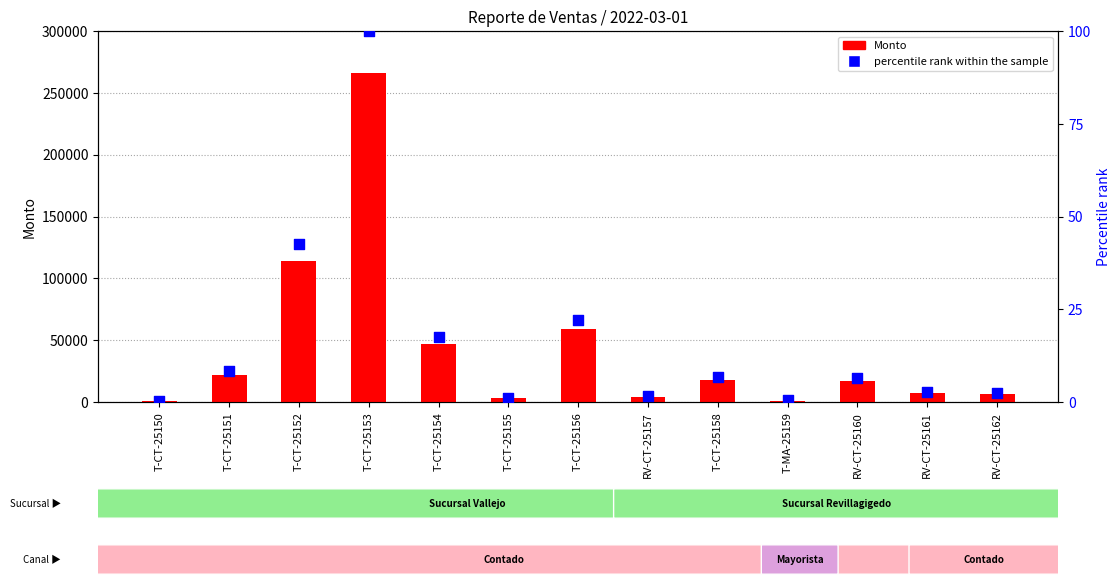

Which series contains the highest Y value?

Monto